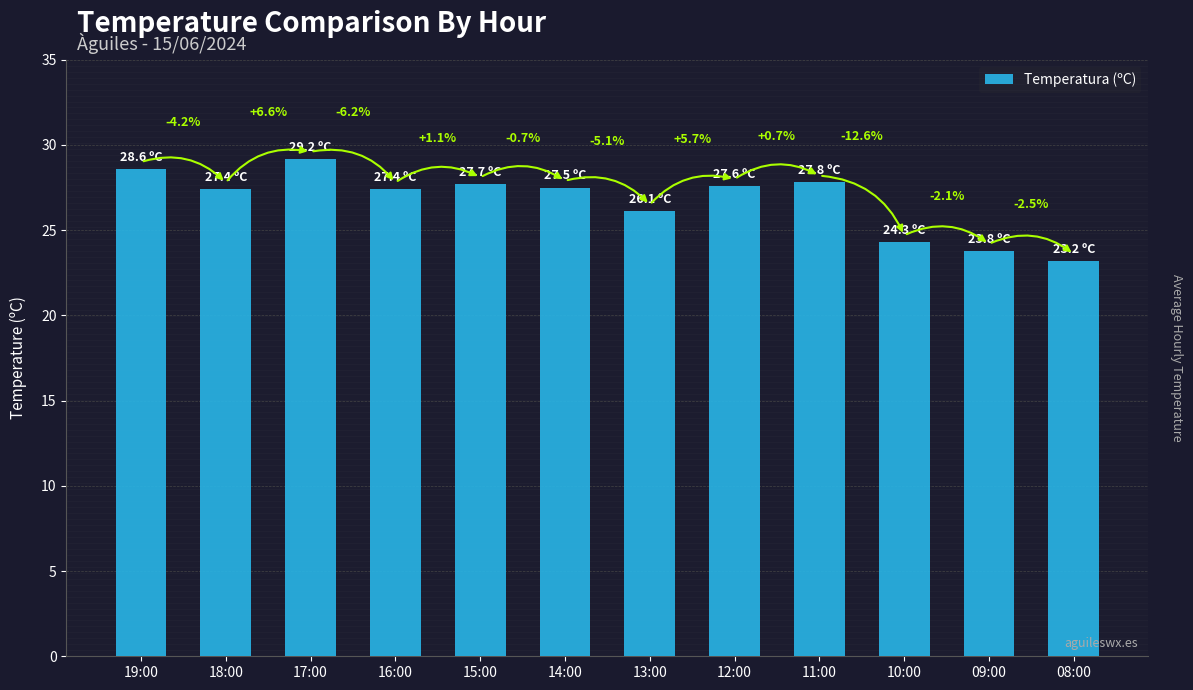

Rank the categories by value from lowest to highest.

08:00, 09:00, 10:00, 13:00, 18:00, 16:00, 14:00, 12:00, 15:00, 11:00, 19:00, 17:00